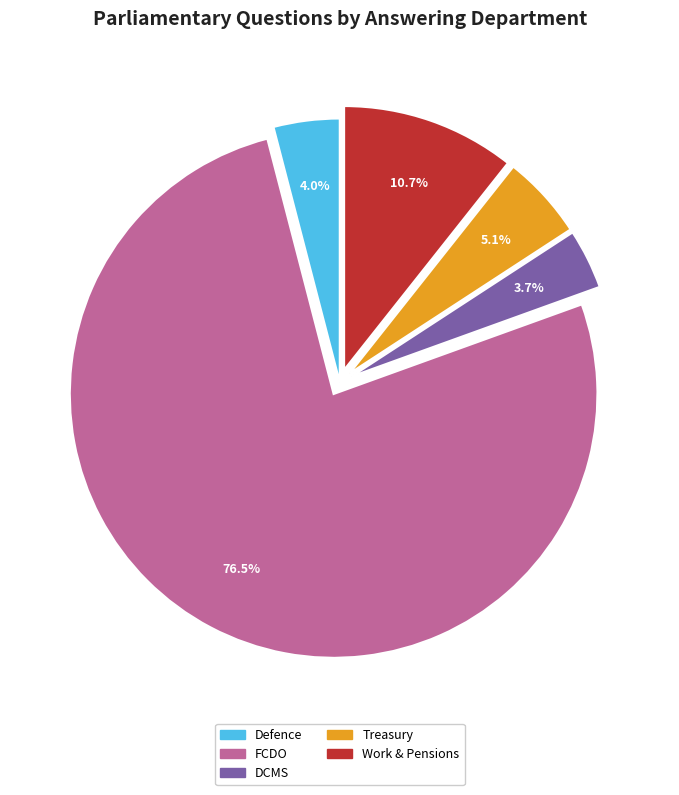

Is there any slice that represents more than half of the pie?

Yes